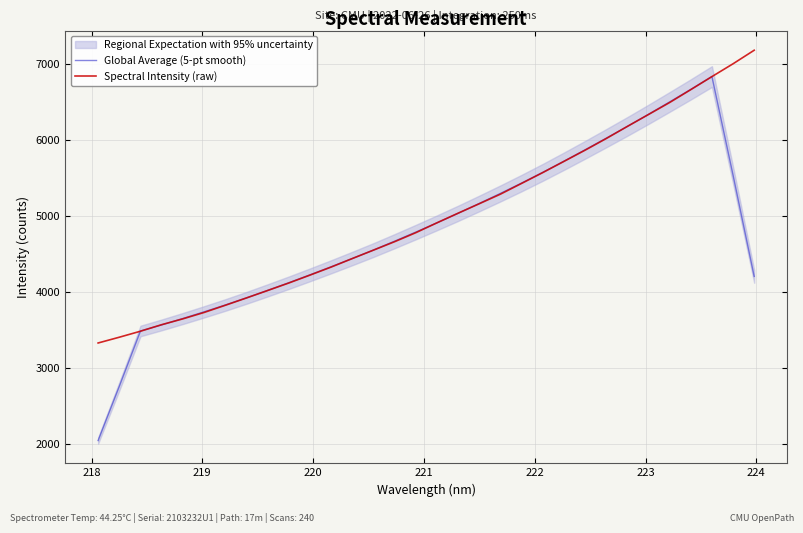

What is the maximum value for Global Average (5-pt smooth)?

6839.0